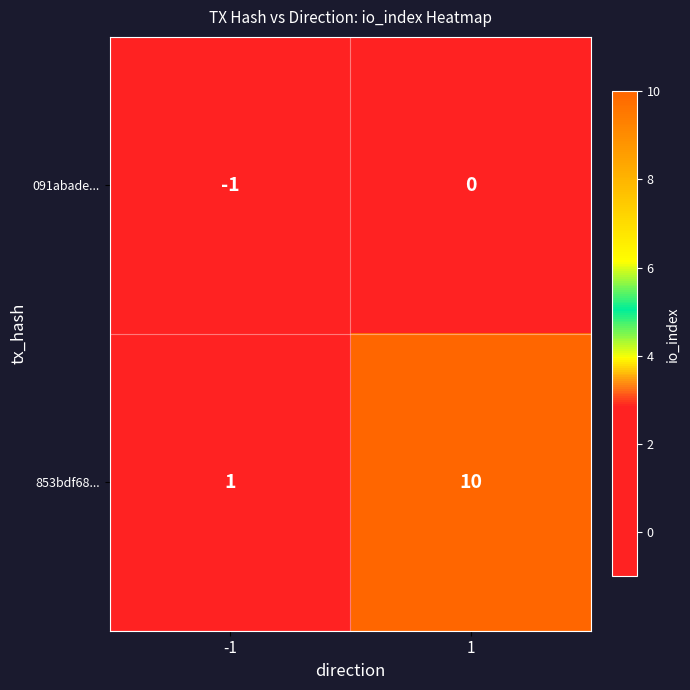

Reading right to left, what are all the values shown in this chart?

091abade...: 0	-1
853bdf68...: 10	1